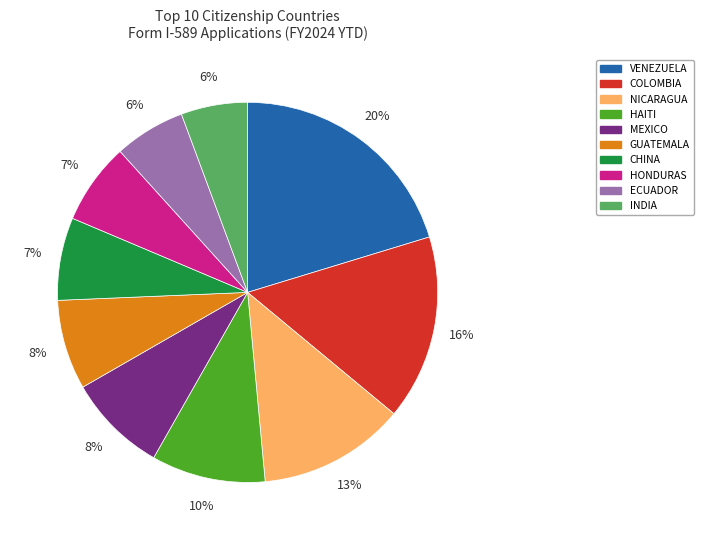

Combined, do NICARAGUA and MEXICO account for over 50%?

No